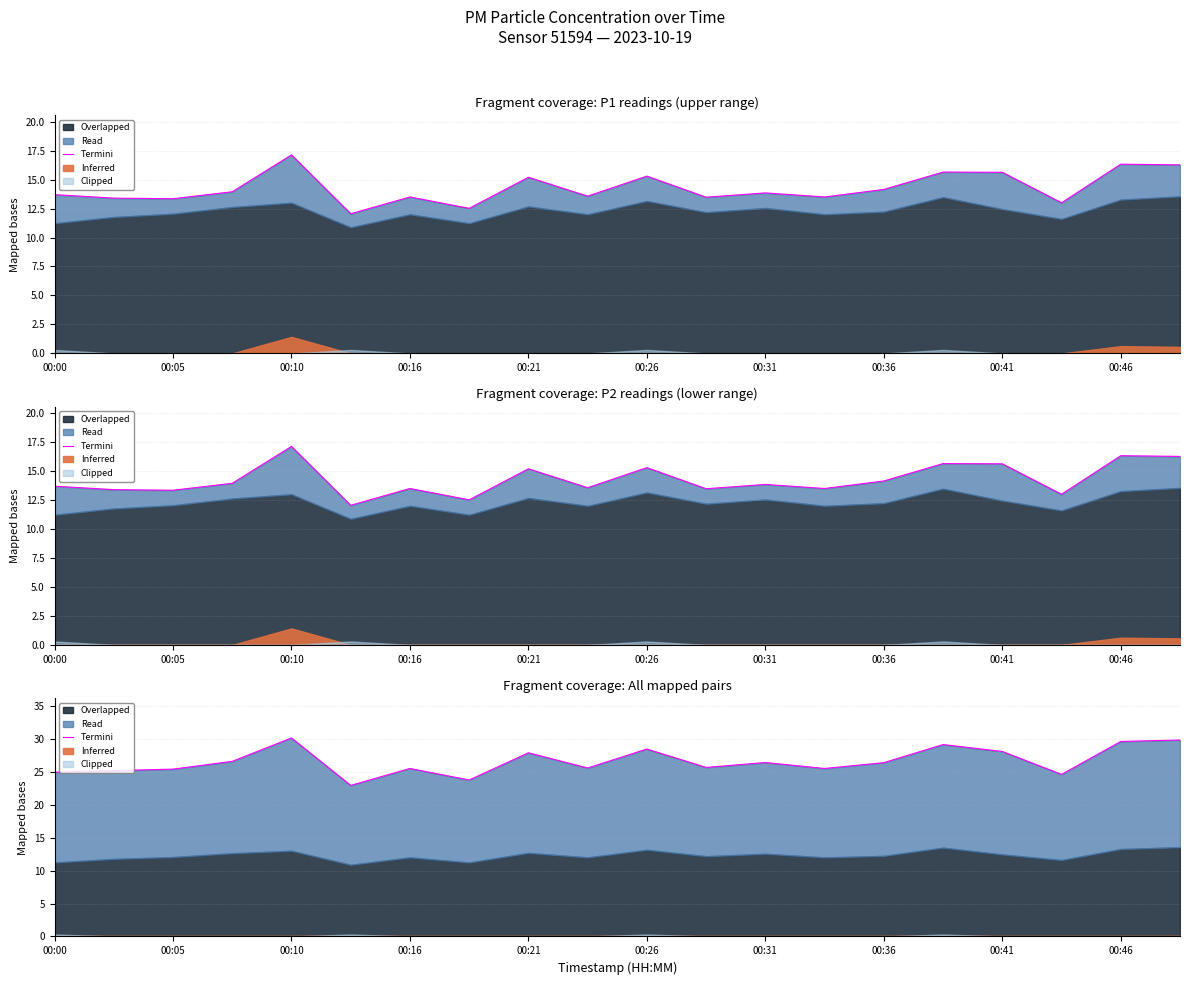

What is the difference between the second highest and second lowest values?

6.1